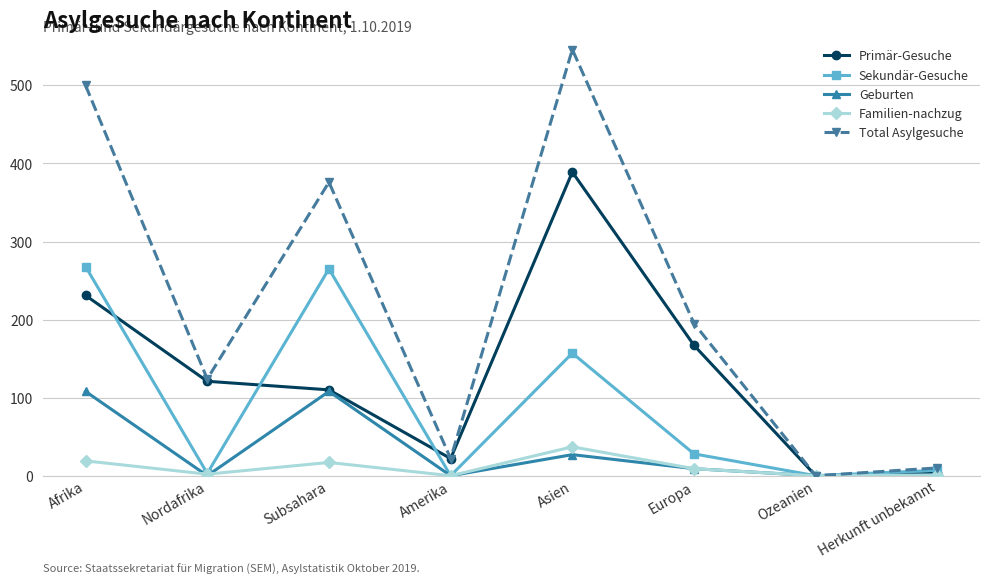

What is the label of the 3rd point from the left?

Subsahara